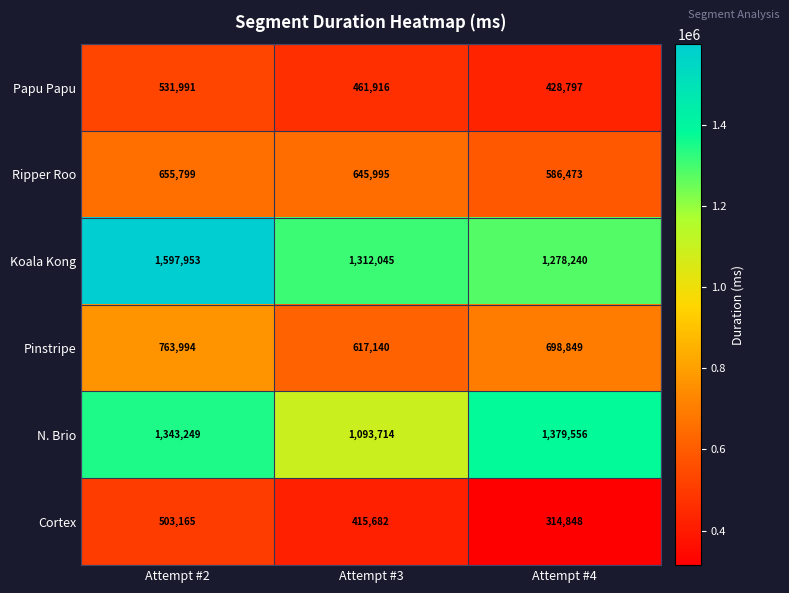

Where does the Ripper Roo series first go above 645995?

Attempt #2